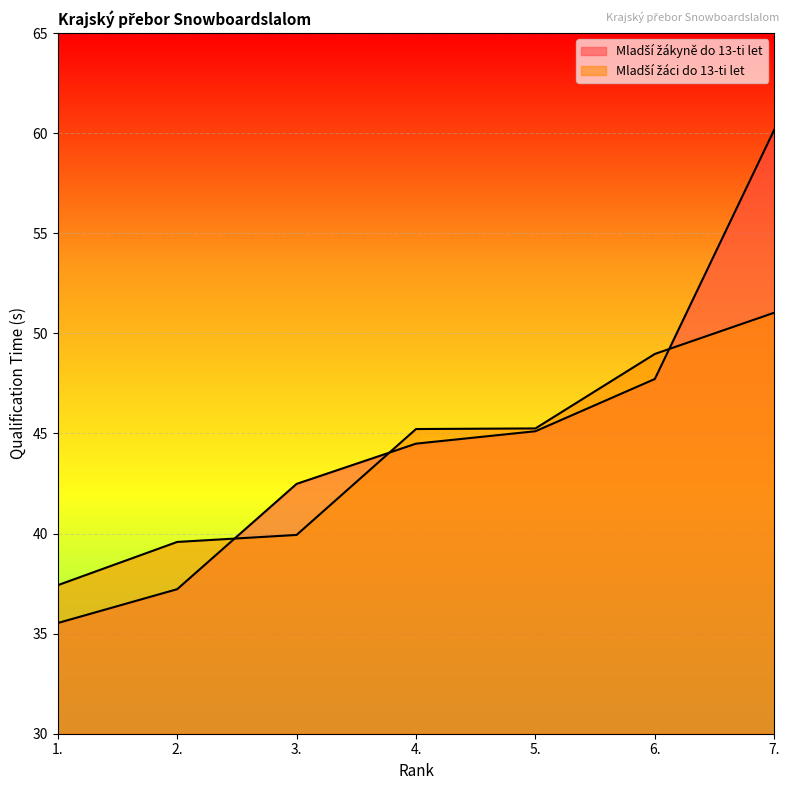

Which series has the largest total across all categories?

Mladší žákyně do 13-ti let